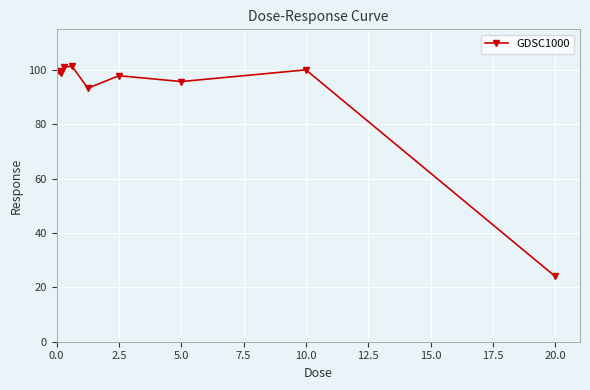

What is the sum of all values?

812.2